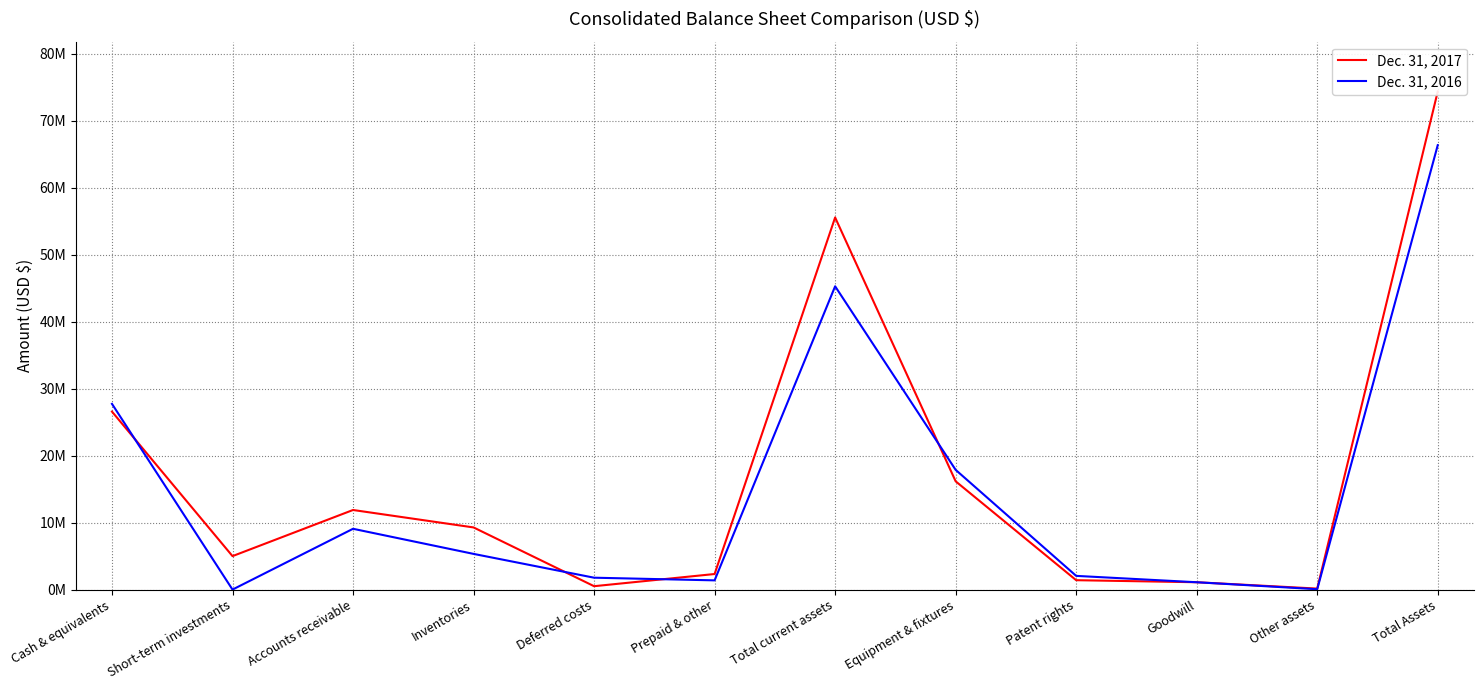

At which category does Dec. 31, 2016 reach its first local valley?

Short-term investments